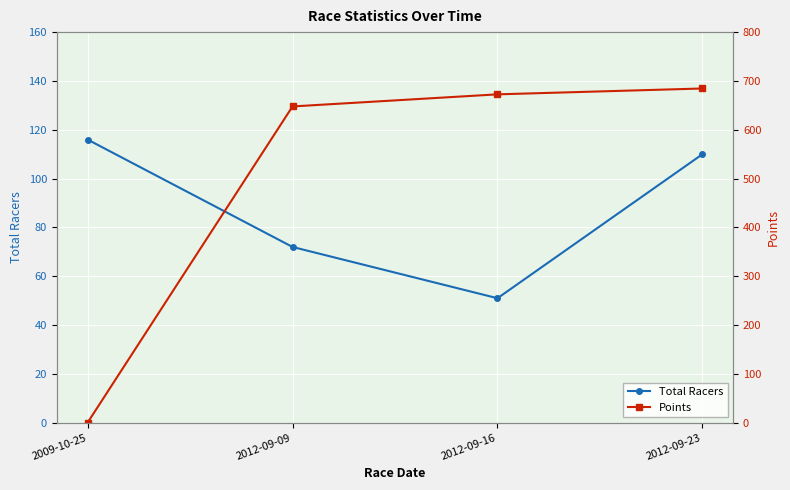

What is the difference between the highest and lowest values at 2012-09-16?

621.5